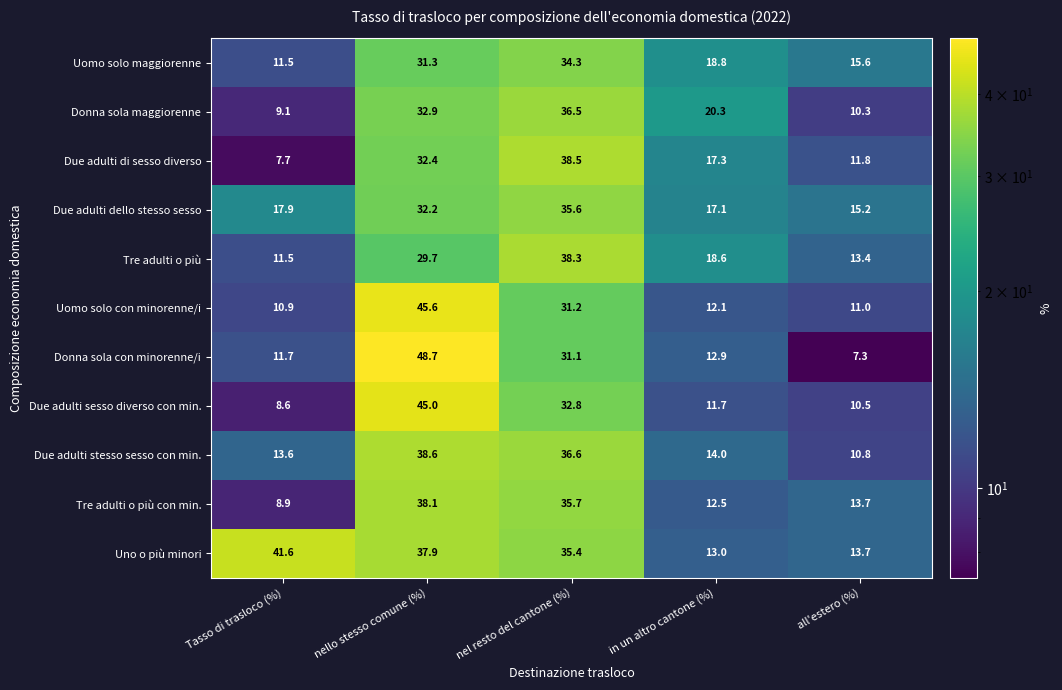

True or false: Donna sola con minorenne/i has a value of 12.5 at all'estero (%).

False